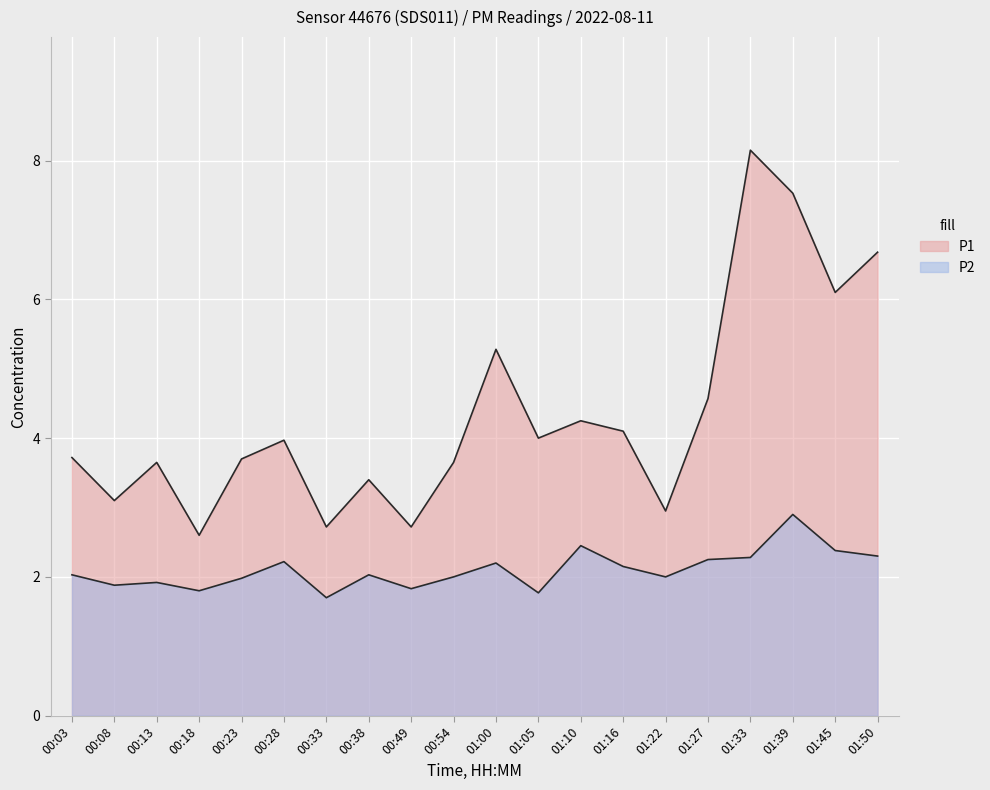

List the series in order of their peak value, lowest first.

P2, P1